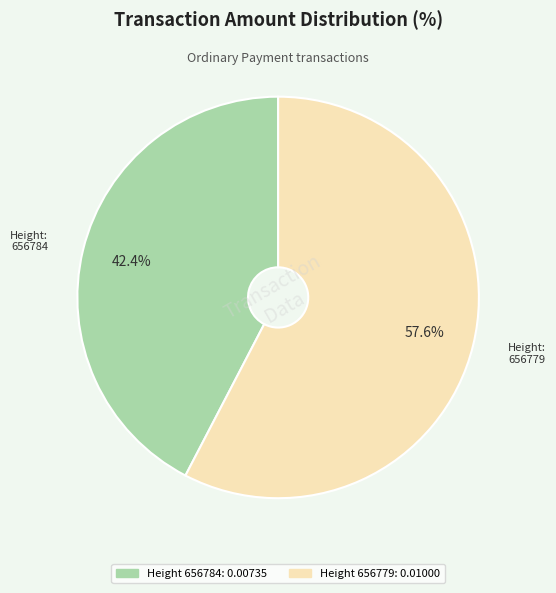

Is there a majority slice in this chart?

Yes